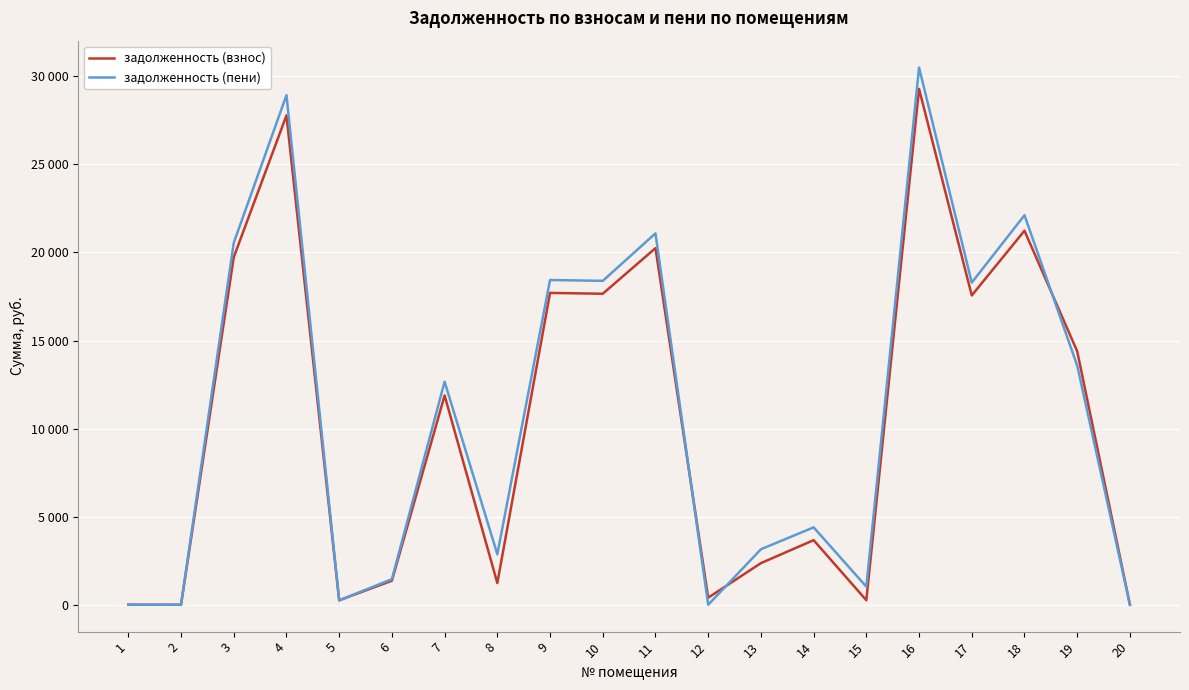

What are all the series names shown in the legend?

задолженность (взнос), задолженность (пени)